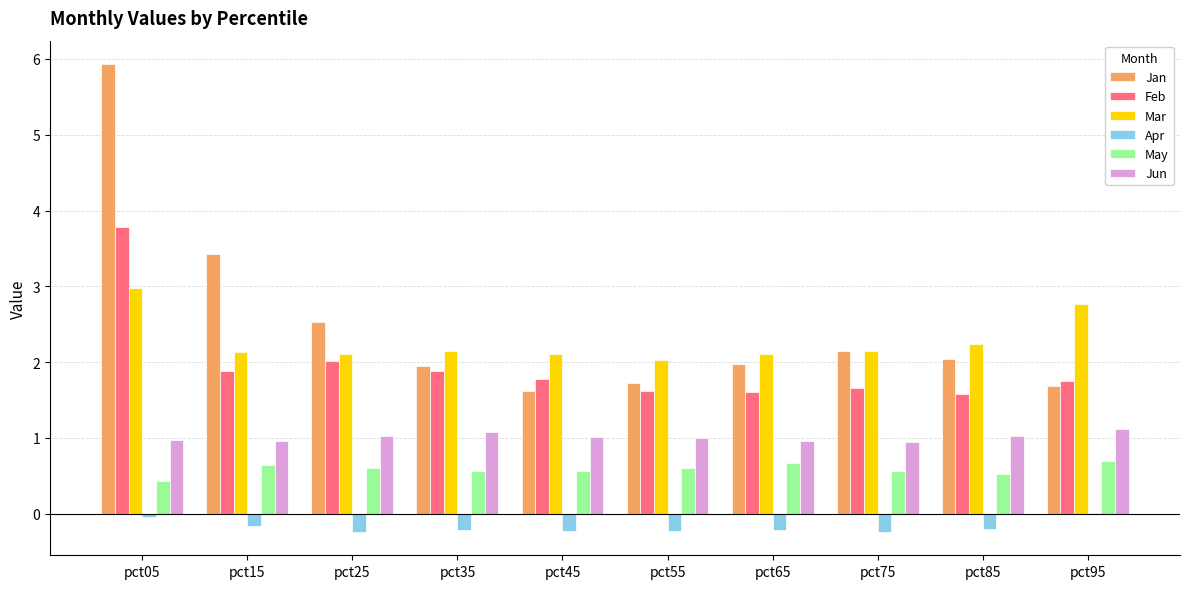

Which category has the highest value across all series?

pct05